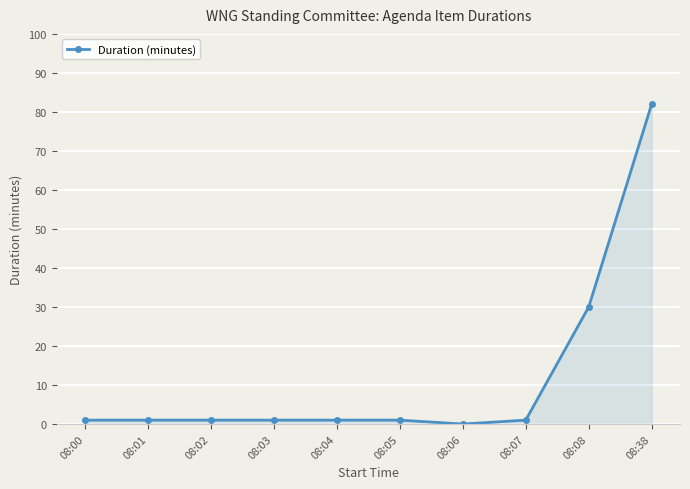

How many lines are shown in the chart?

1